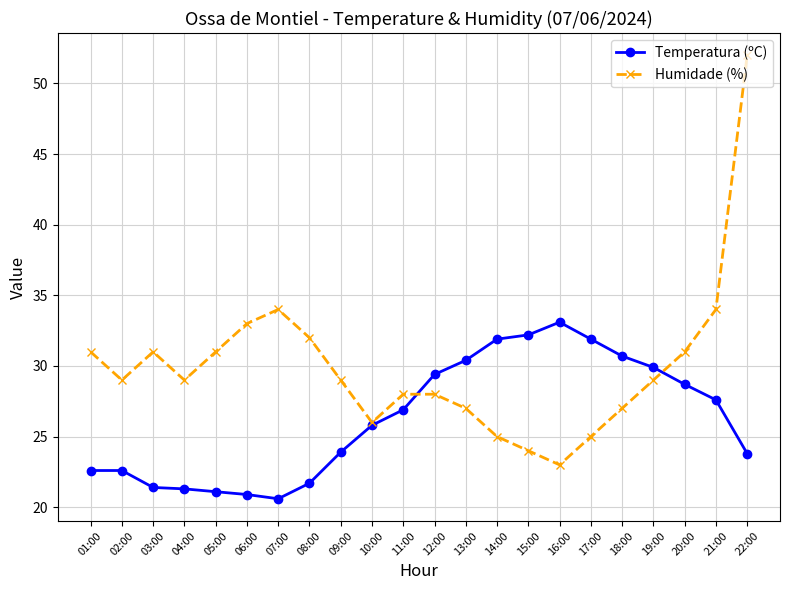

What is the value of the Humidade (%) point at the 1st from the left?

31.0